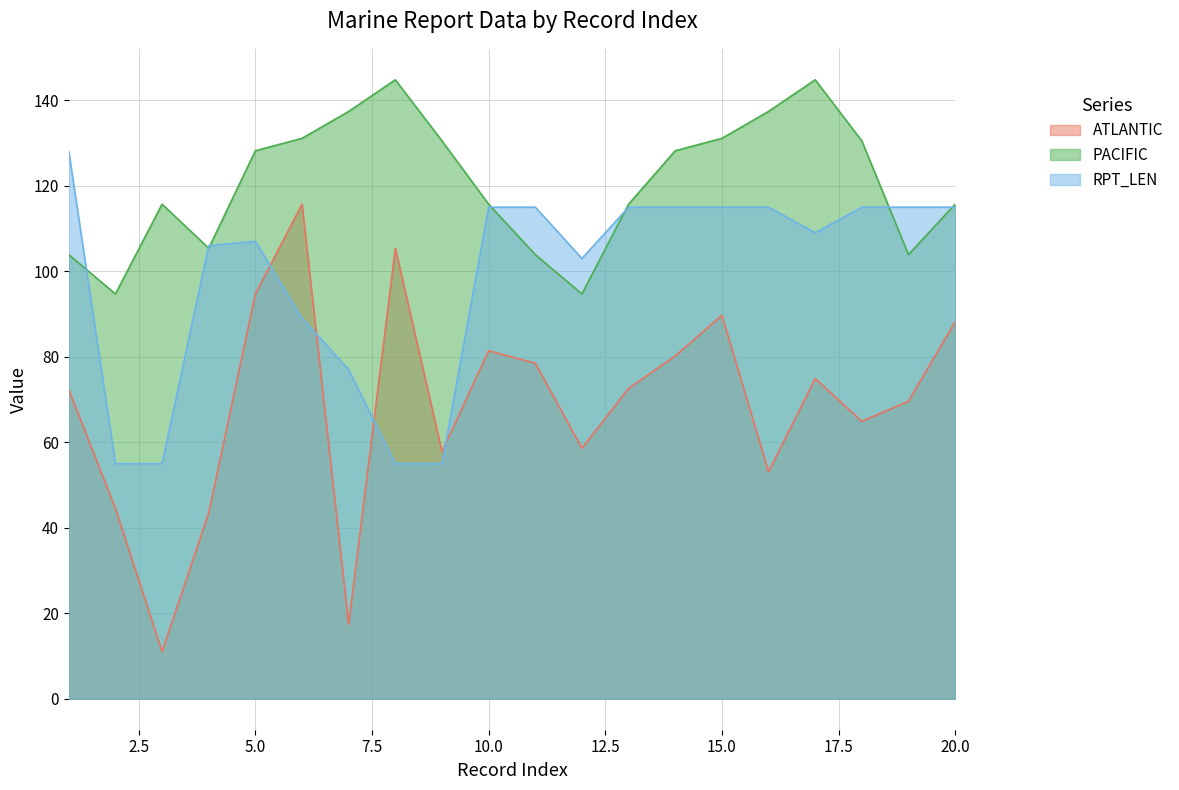

How many intersections are there between ATLANTIC and RPT_LEN?

4